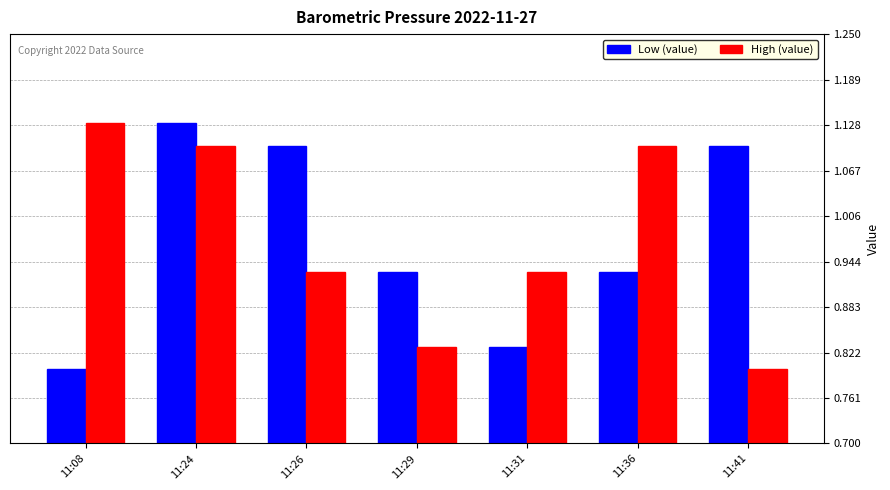

Count the Low (value) values in the range 0 to 1.

4